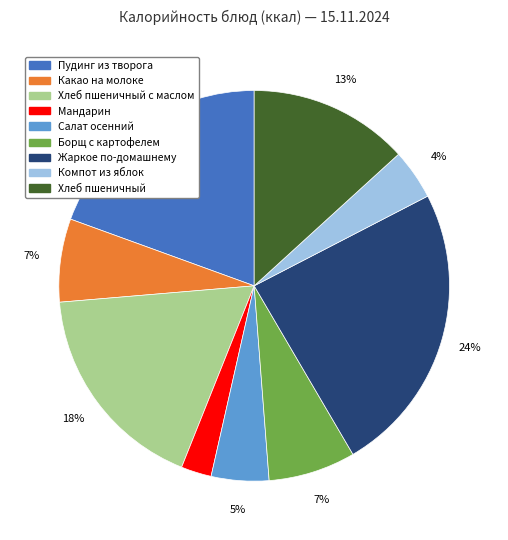

To the nearest percent, what is the average slice percentage?

11%